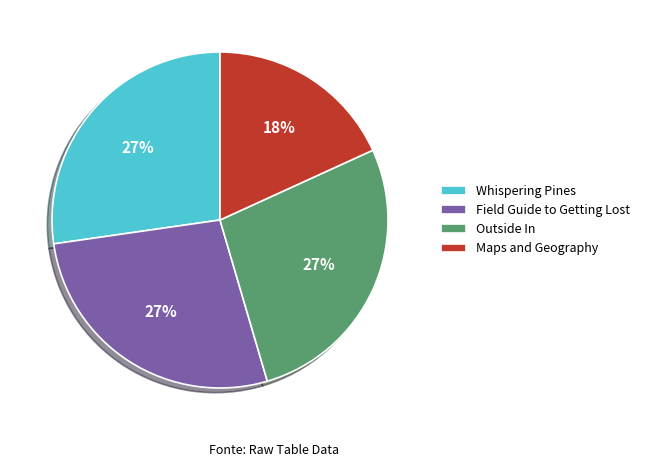

How many slices are in this pie chart?

4